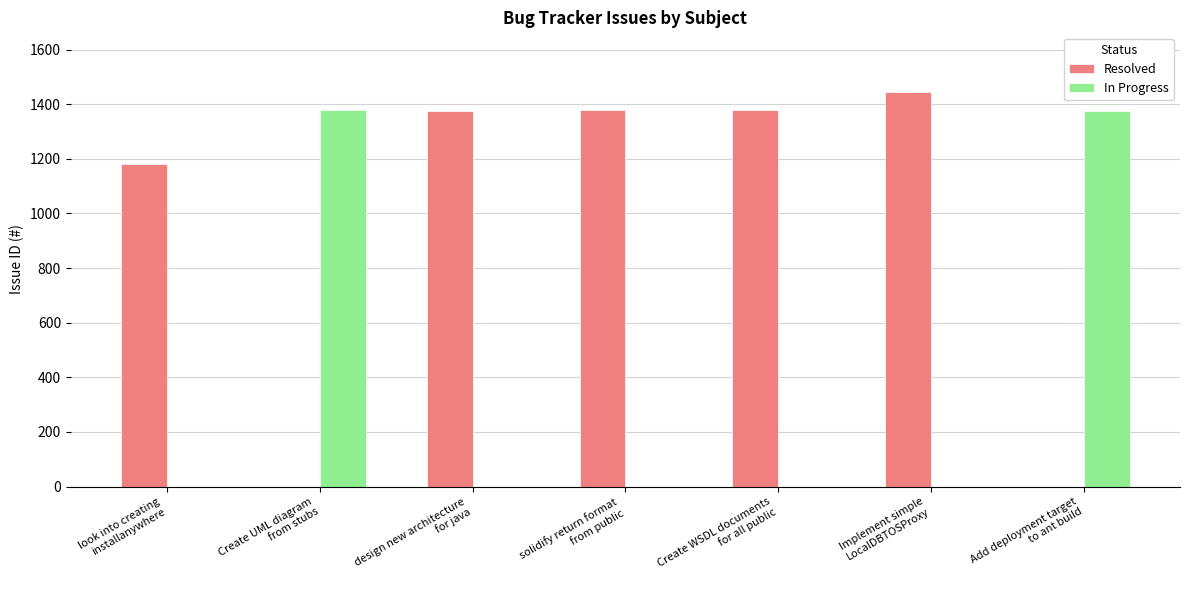

Which series has the largest total across all categories?

Resolved